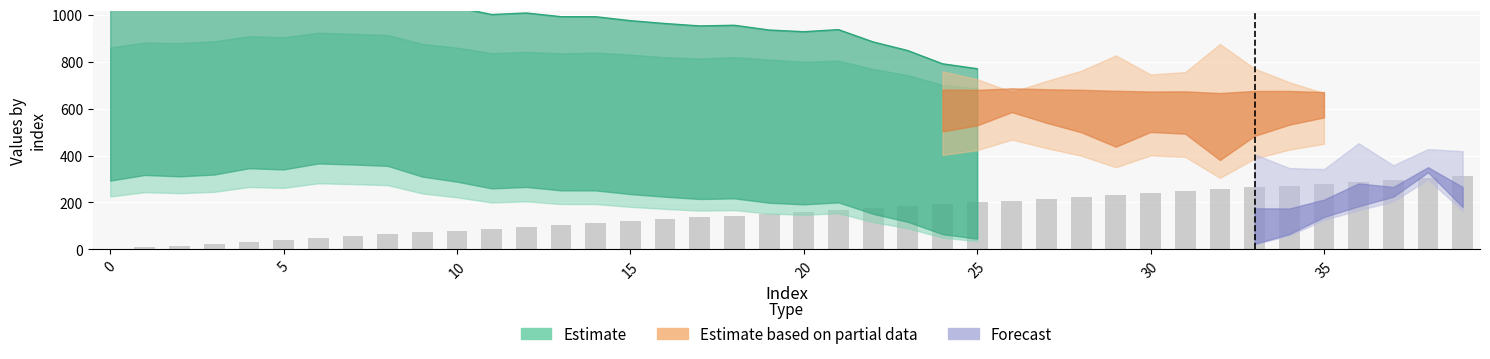

Does the chart contain stacked bars?

No